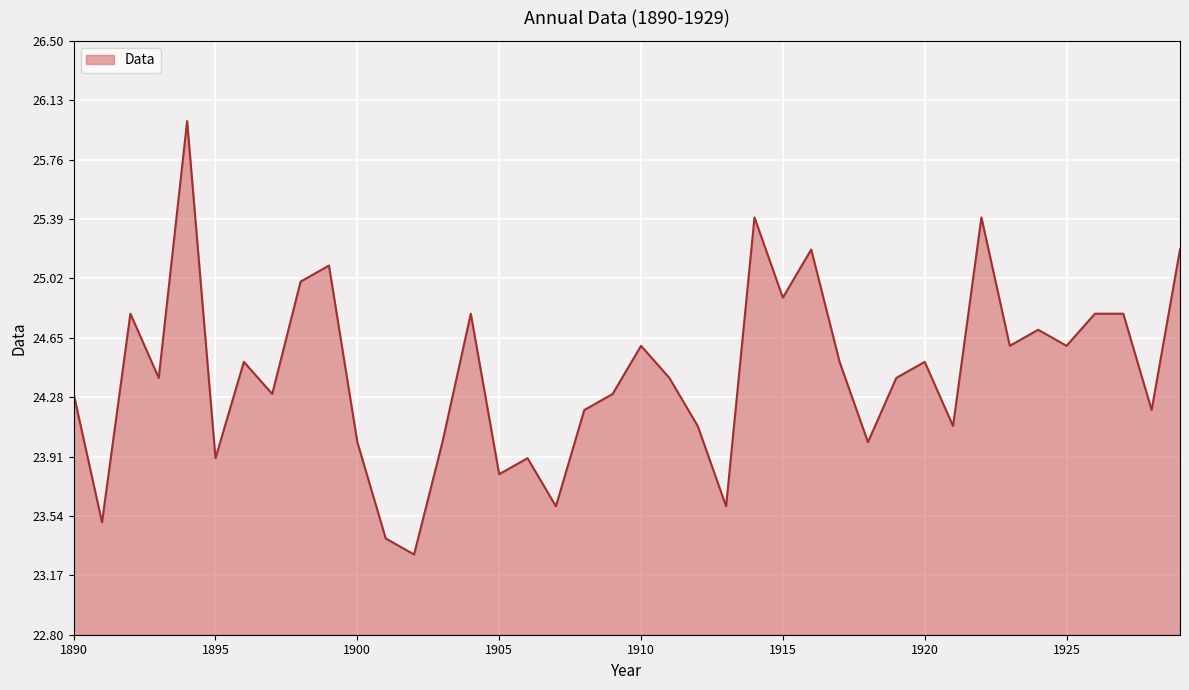

What is the difference between the maximum and minimum values?

2.7